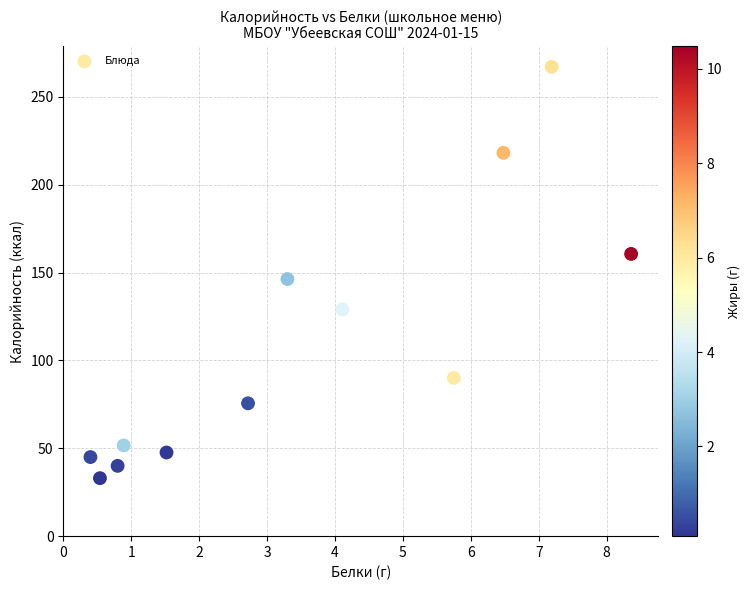

What Y value in the scatter plot is closest to 150?

146.3